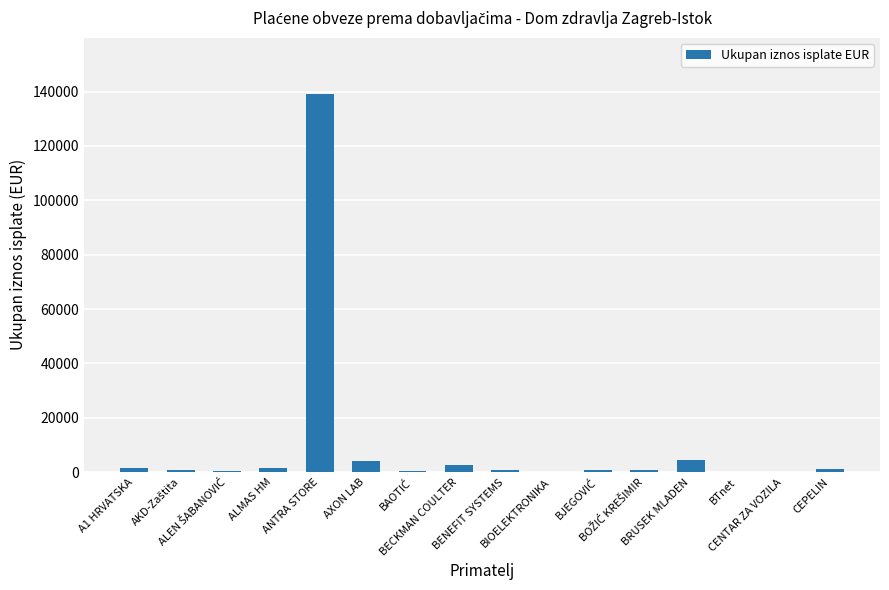

What is the sum of all values?

158923.6